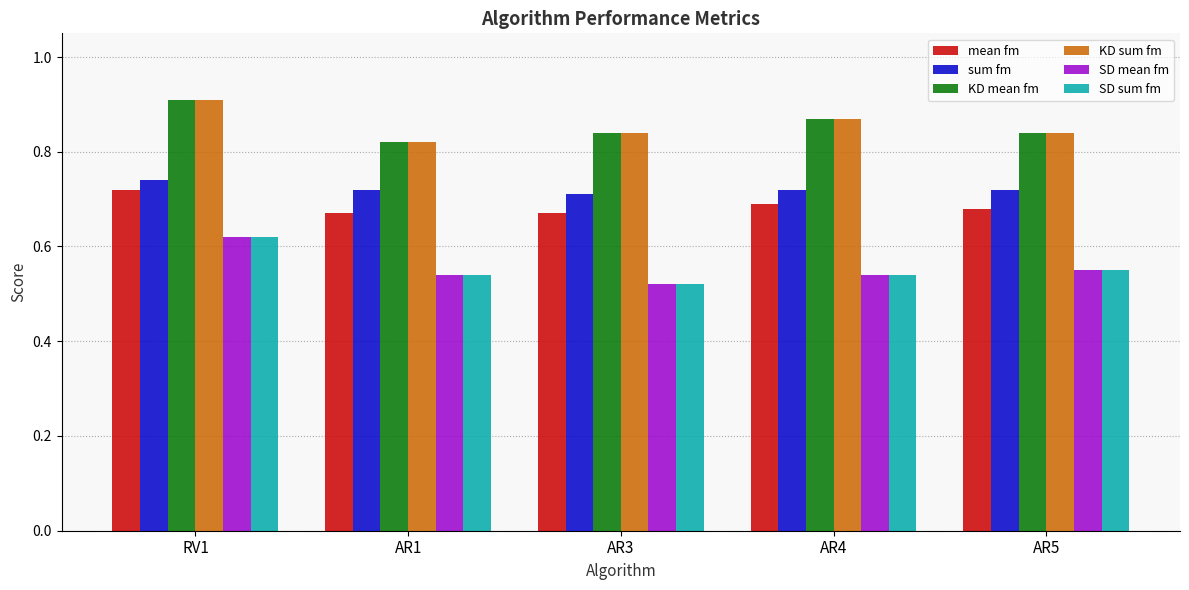

True or false: KD sum fm has a value of 1.6 at RV1.

False